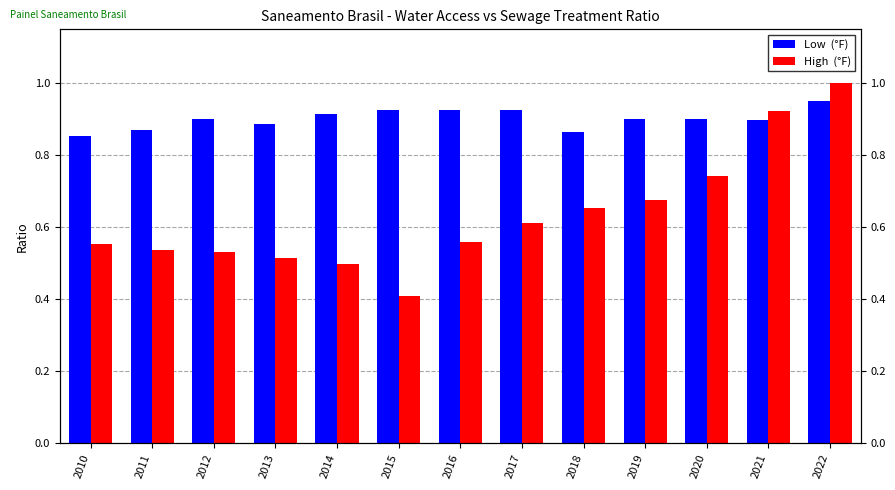

True or false: Low  (°F) has a value of 0.9 at 2016.

True